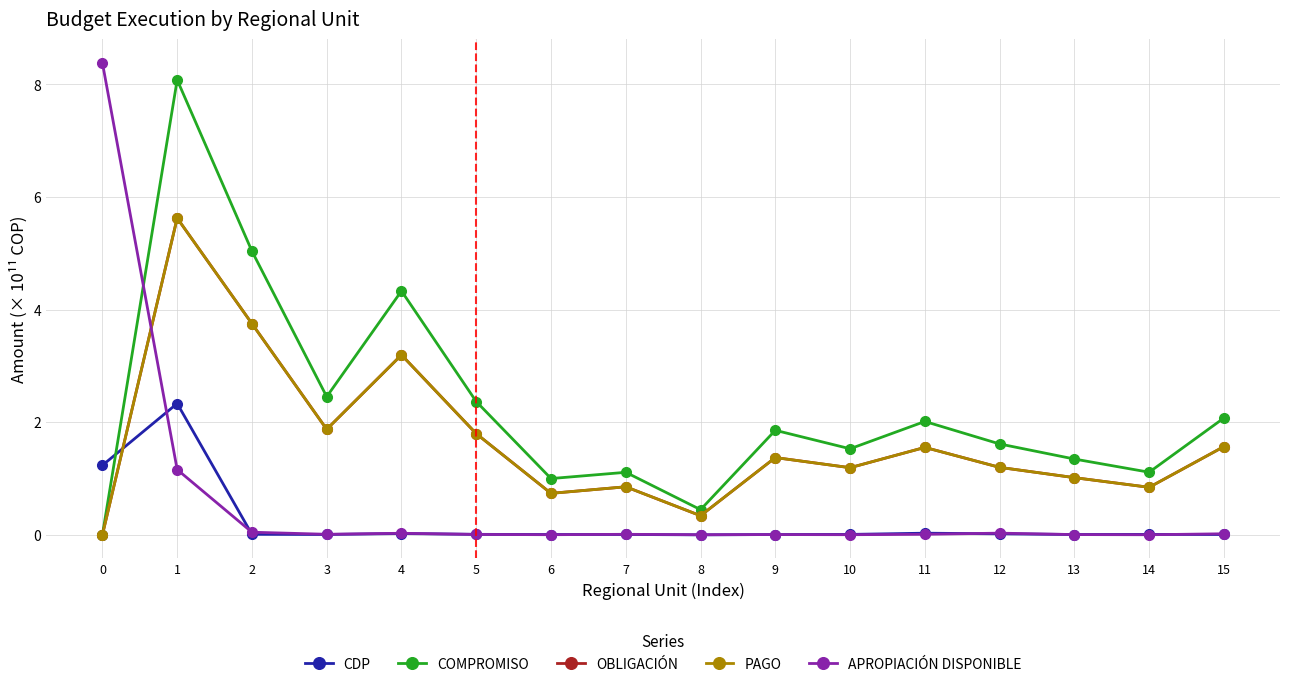

Which series has the largest total across all categories?

COMPROMISO